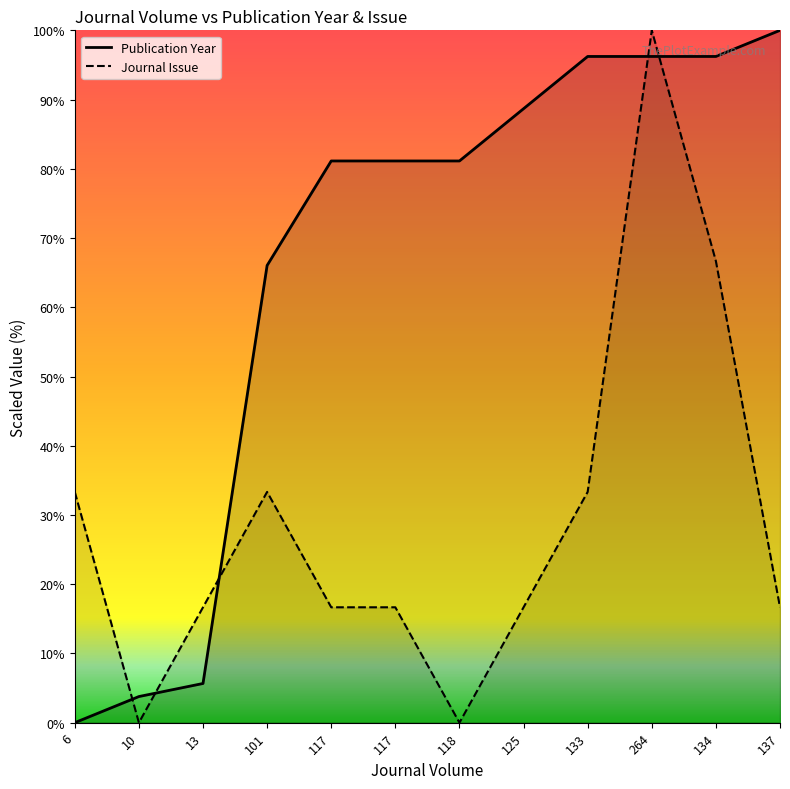

At how many categories does at least one series exceed 35?

9